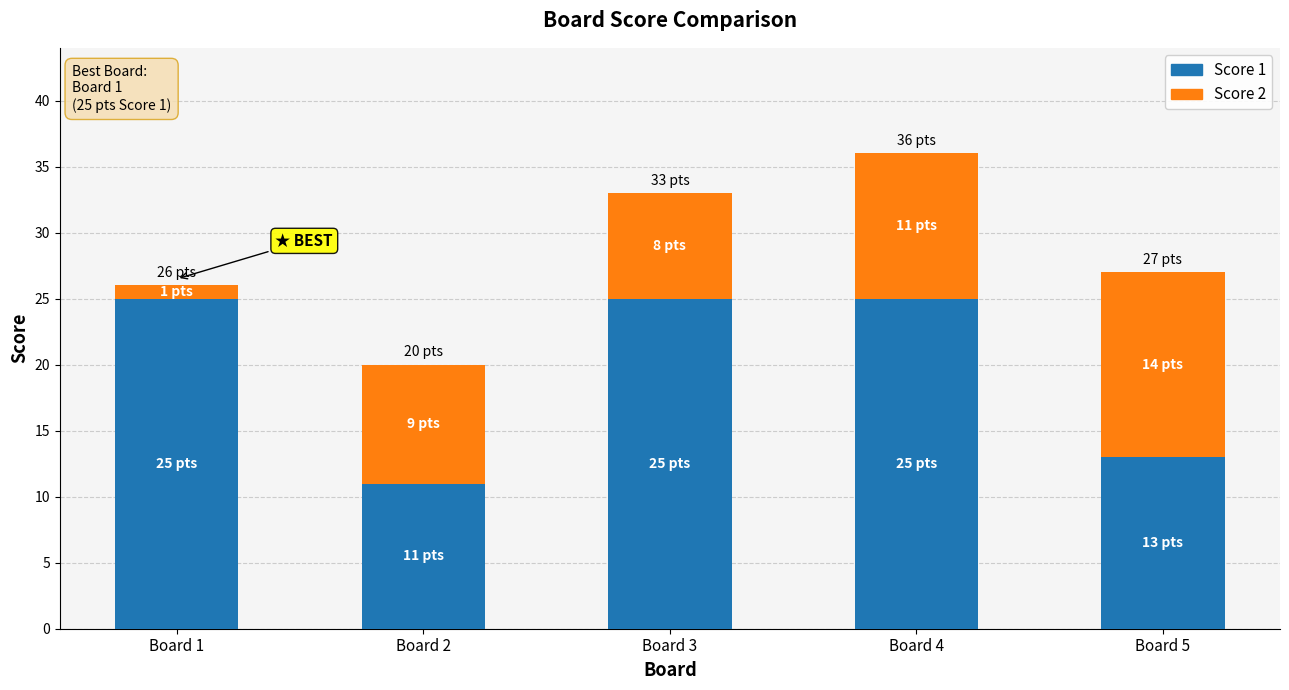

How many data points in Score 1 are less than 25?

2